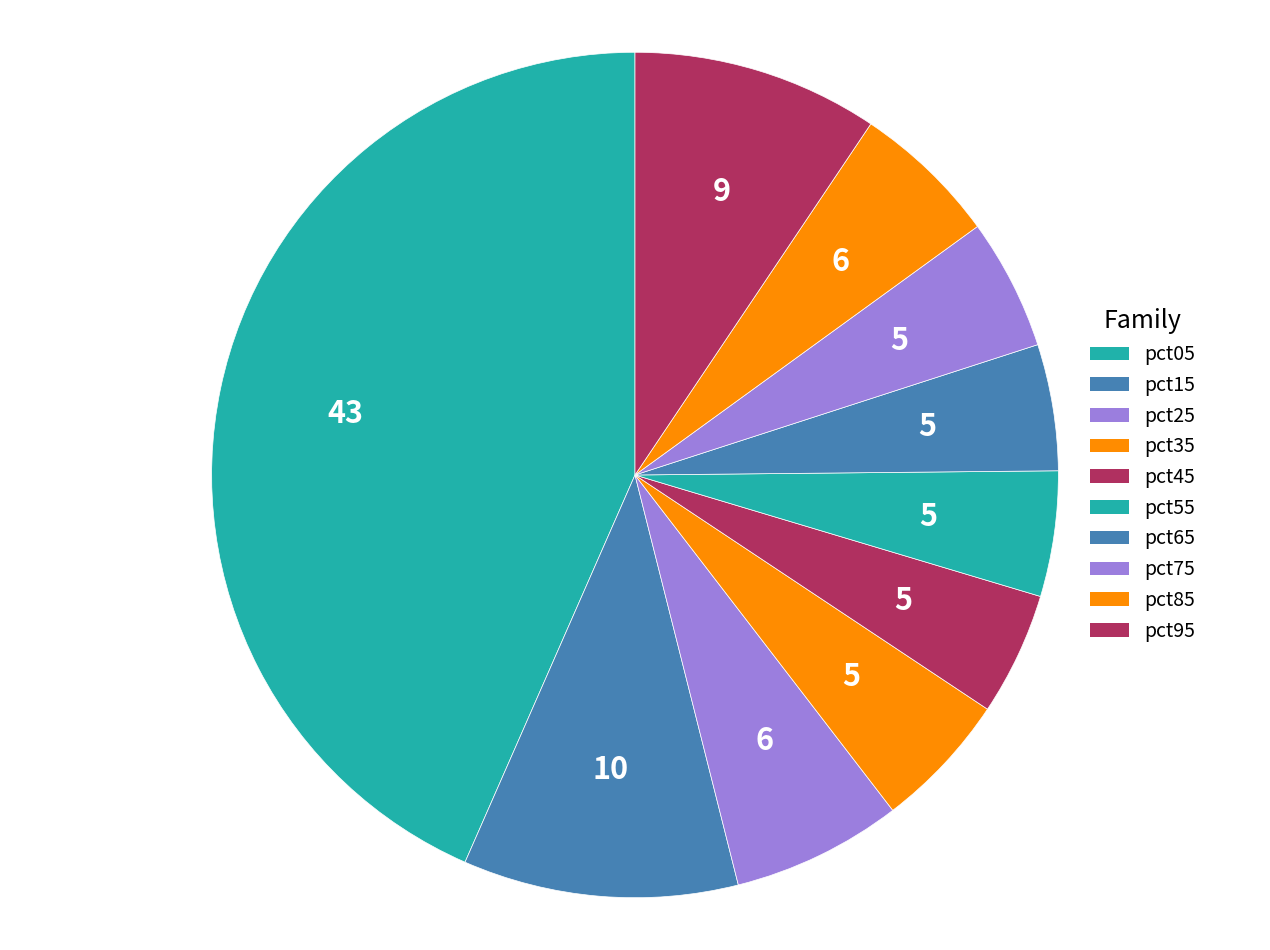

Count the number of slices in the pie.

10